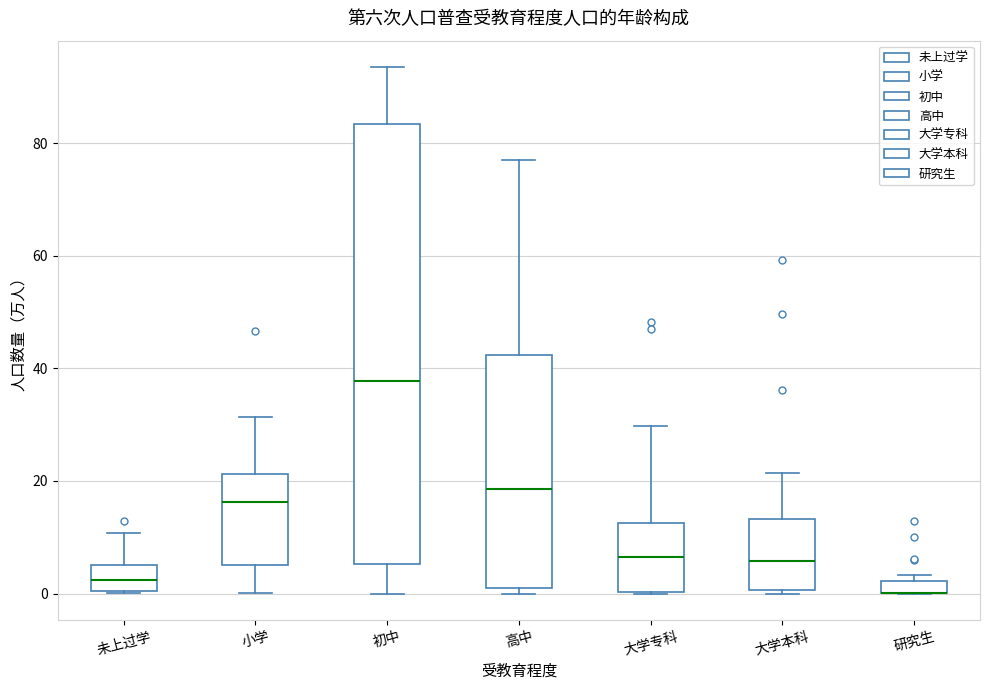

Where does the upper whisker of the box for 大学专科 end on the y-axis? The values are not printed on the chart, so give them approximately, as read against the axis.

30